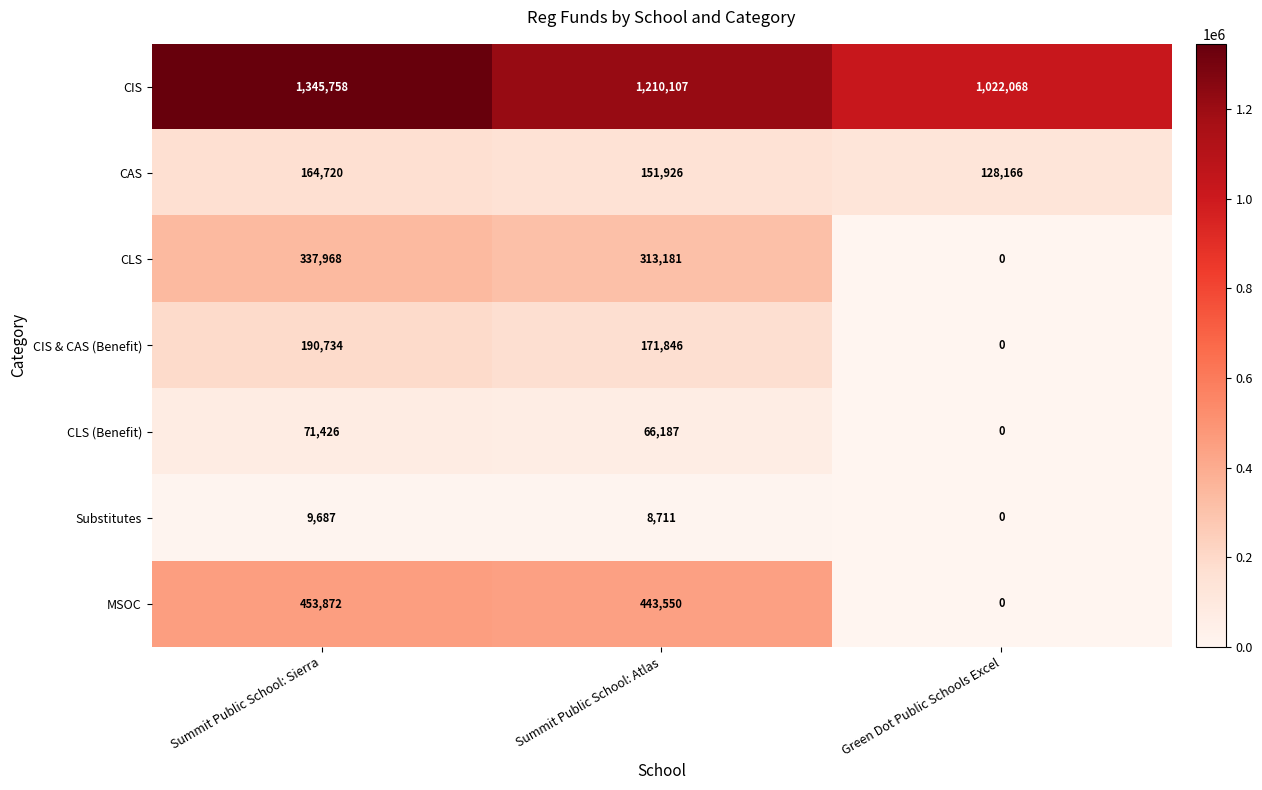

Which category has the lowest value in the MSOC series?

Green Dot Public Schools Excel